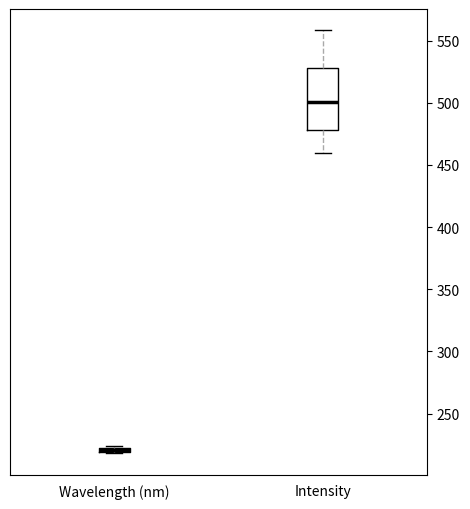

Comparing the boxes themselves (not the whiskers), which one is the tallest?

Intensity